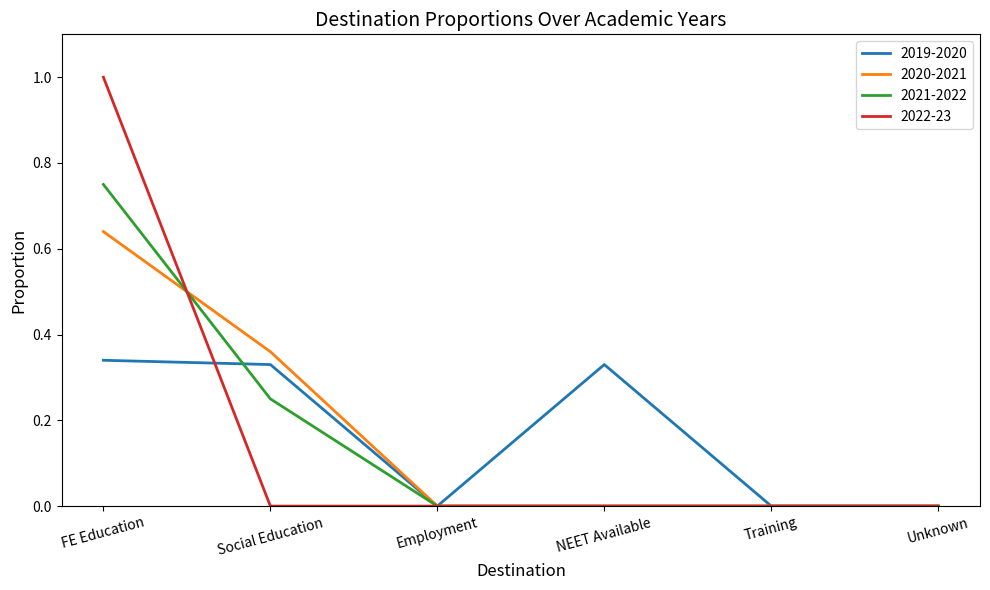

List the series in order of their peak value, lowest first.

2019-2020, 2020-2021, 2021-2022, 2022-23